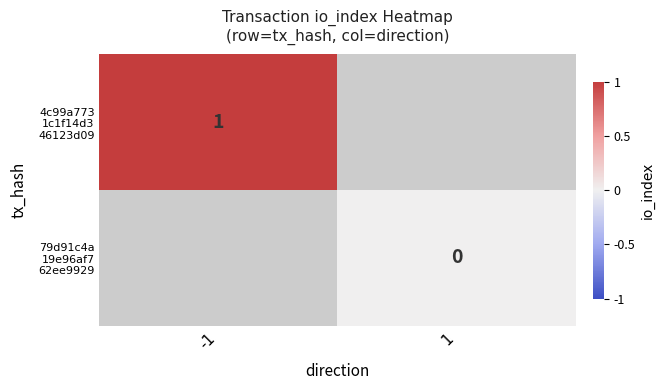

List the series in order of their overall mean, highest first.

4c99a773 1c1f14d3 46123d09, 79d91c4a 19e96af7 62ee9929